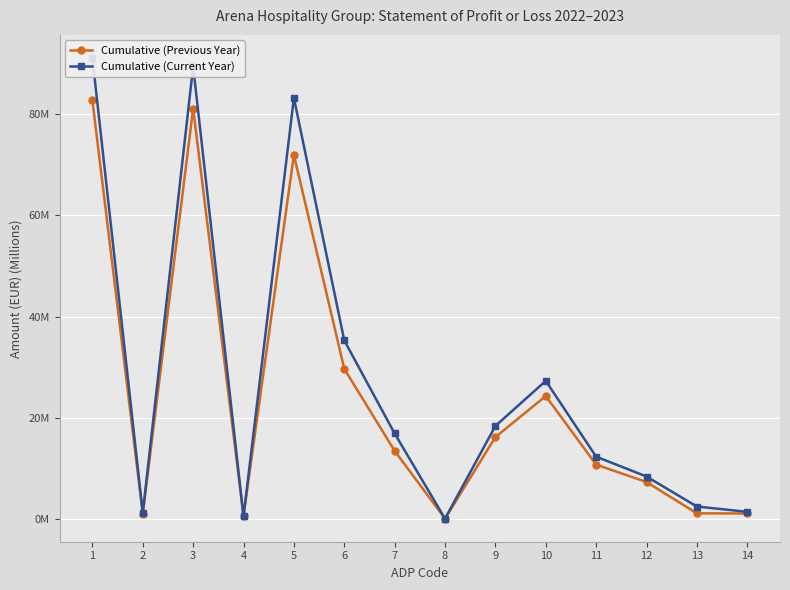

Is this an area chart (filled region under the line)?

No